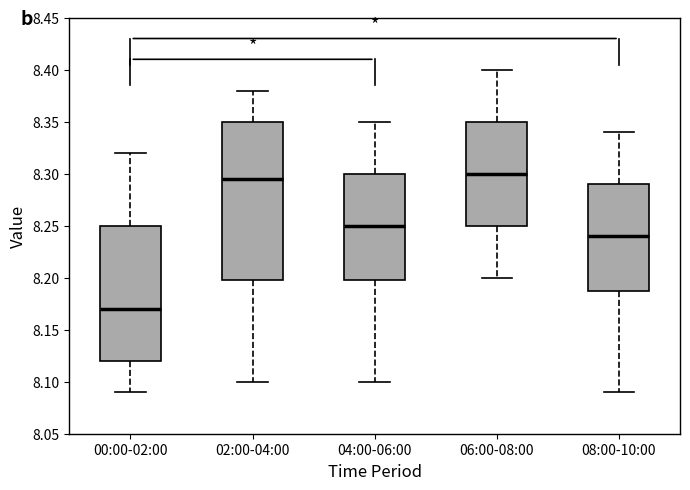

Which box's median line is the highest?

06:00-08:00